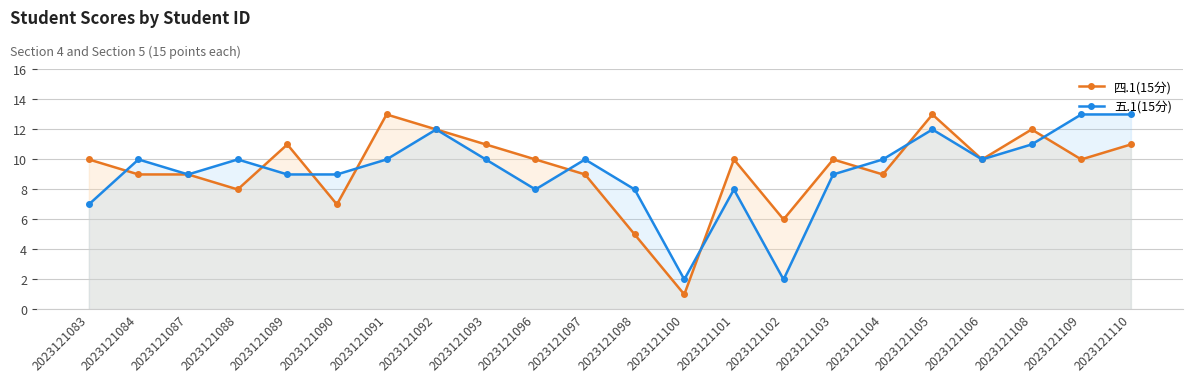

Does the chart display data point markers on the line(s)?

Yes